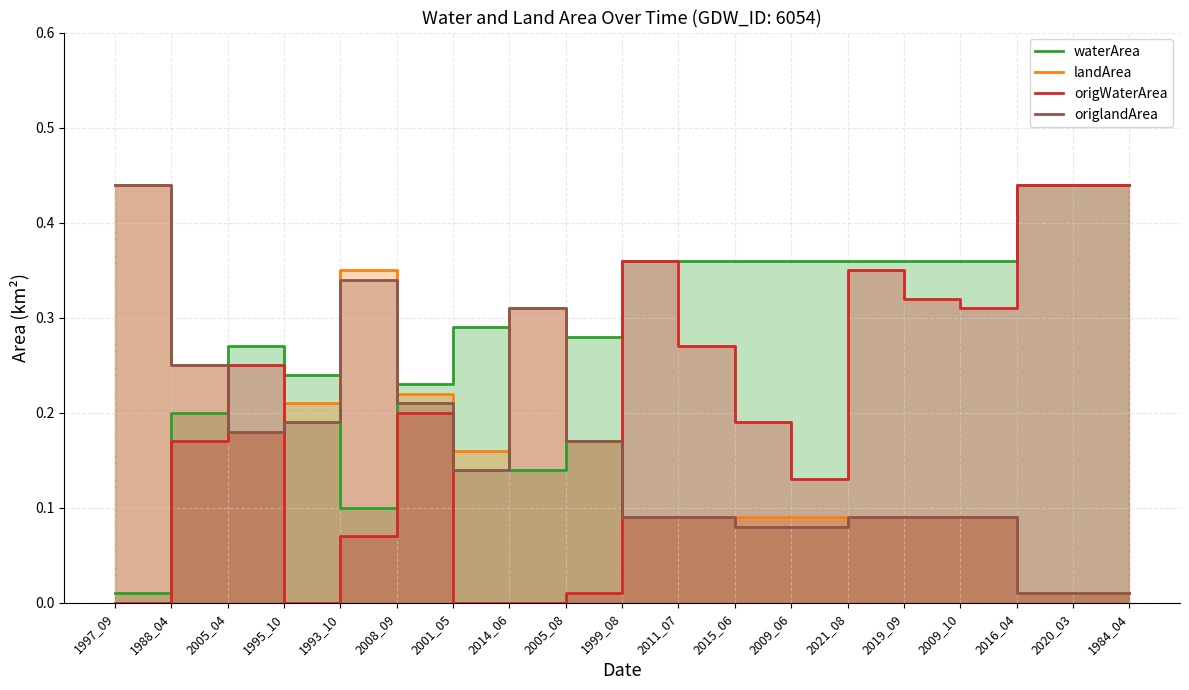

What are all the series names shown in the legend?

waterArea, landArea, origWaterArea, origlandArea